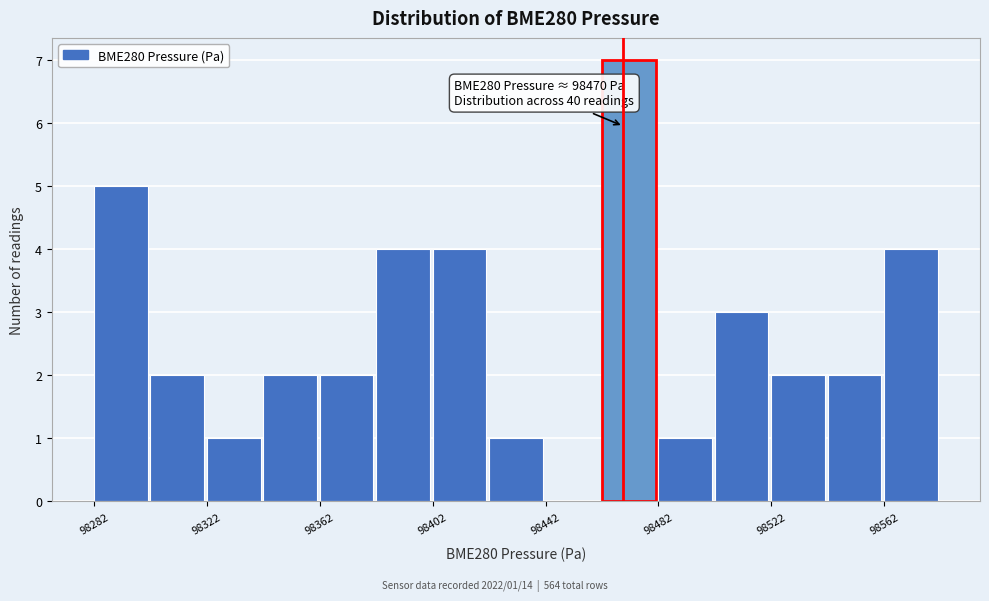

Which range on the x-axis has the tallest bar?

98460 to 98480